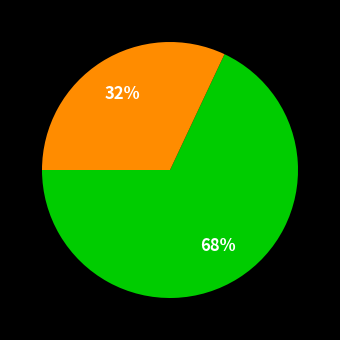

Is there any slice that represents more than half of the pie?

Yes